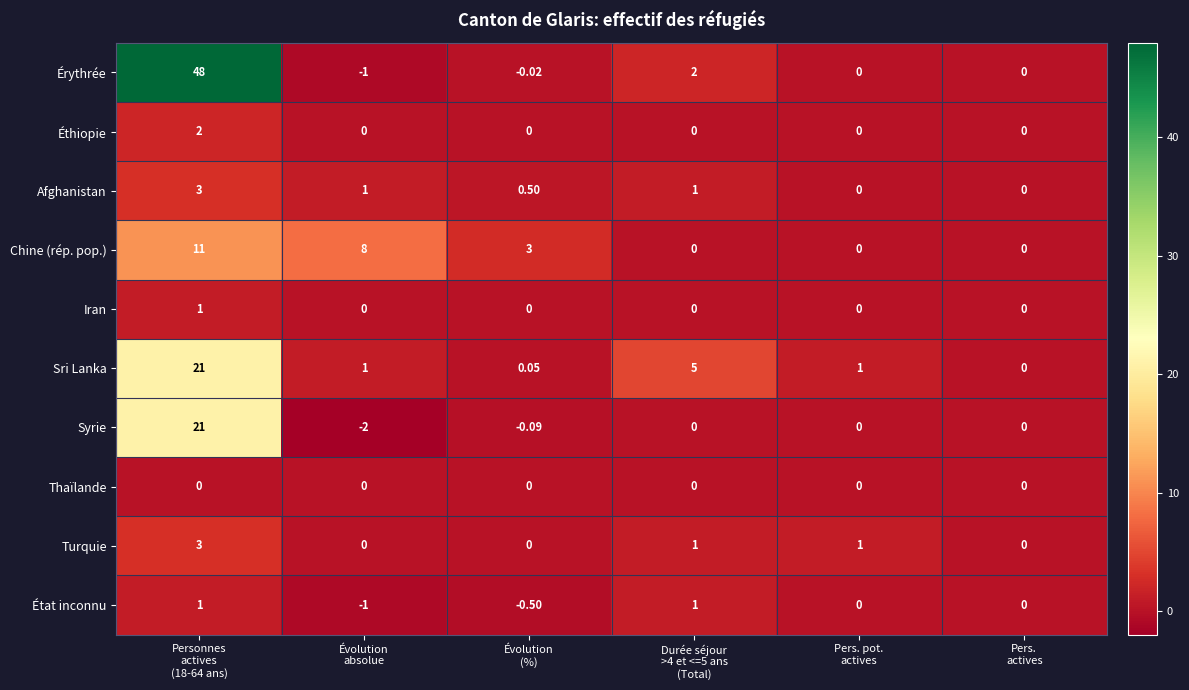

Which series has the largest range (max minus min)?

Érythrée